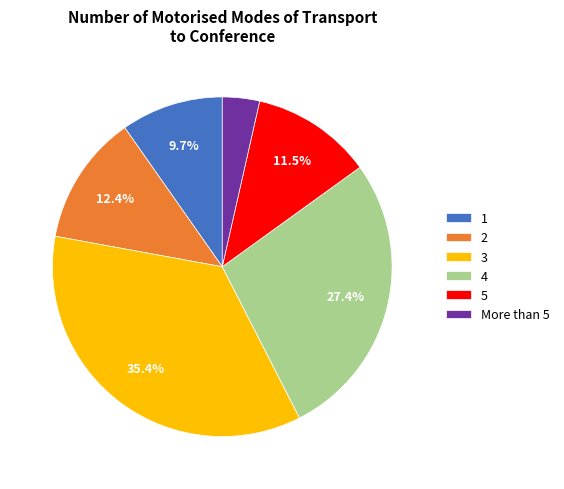

To the nearest percent, what portion does 3 represent?

35%